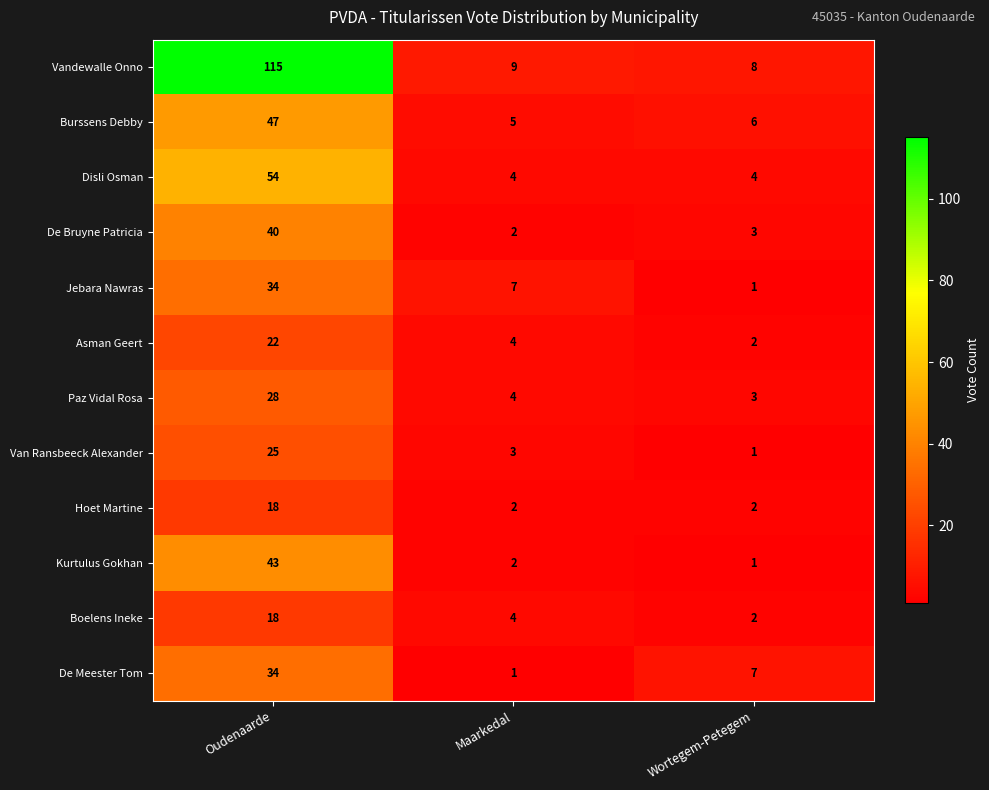

At which label does Jebara Nawras first exceed 7?

Oudenaarde